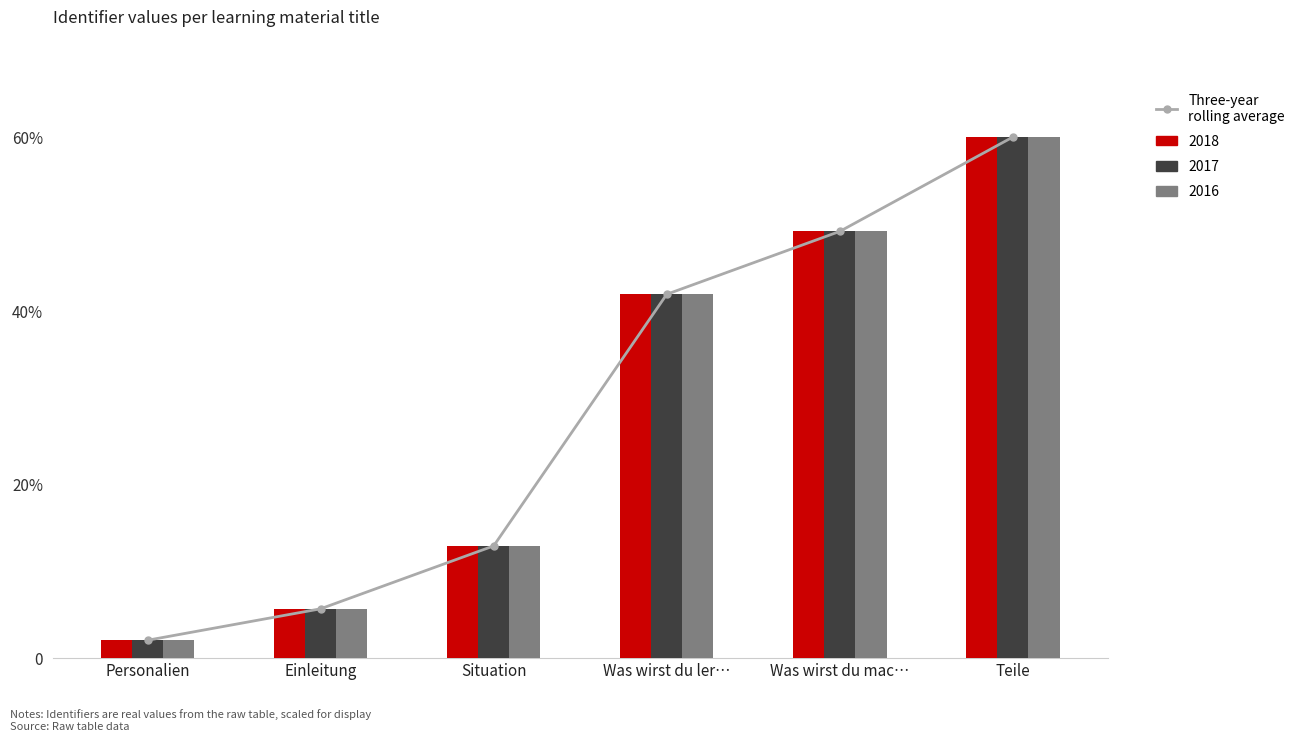

What is the change in value from Situation to Teile?

+47.1